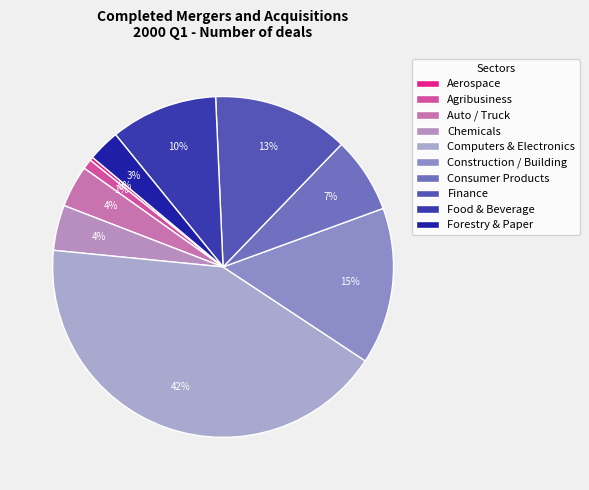

True or false: Aerospace accounts for 1% of the total.

False